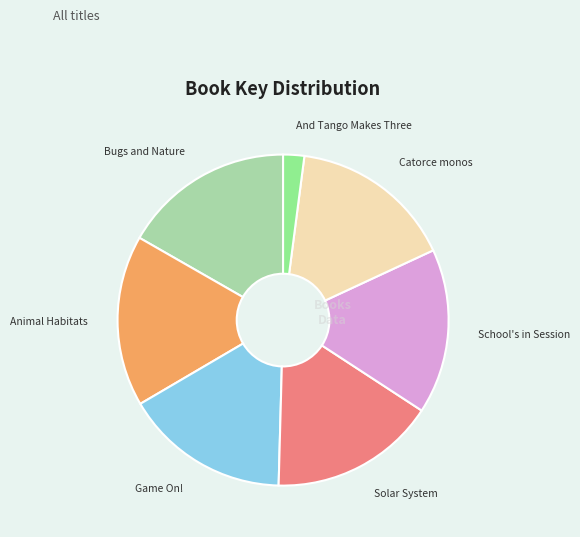

Is there a majority slice in this chart?

No